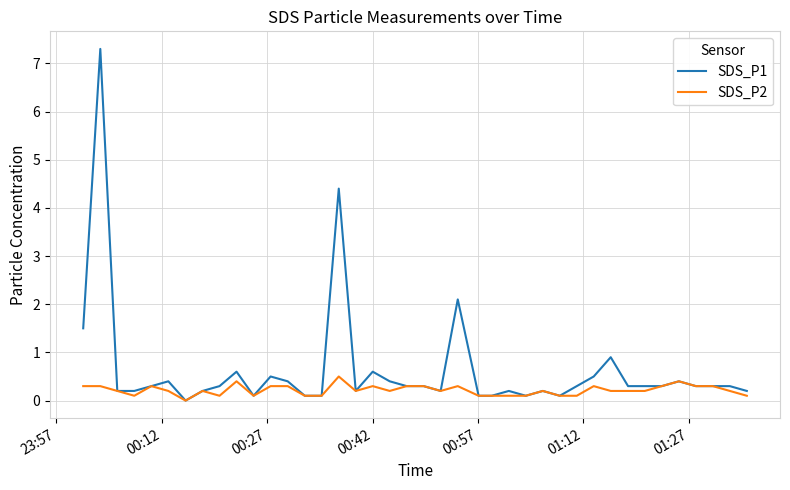

Rank the series by their average value, from lowest to highest.

SDS_P2, SDS_P1